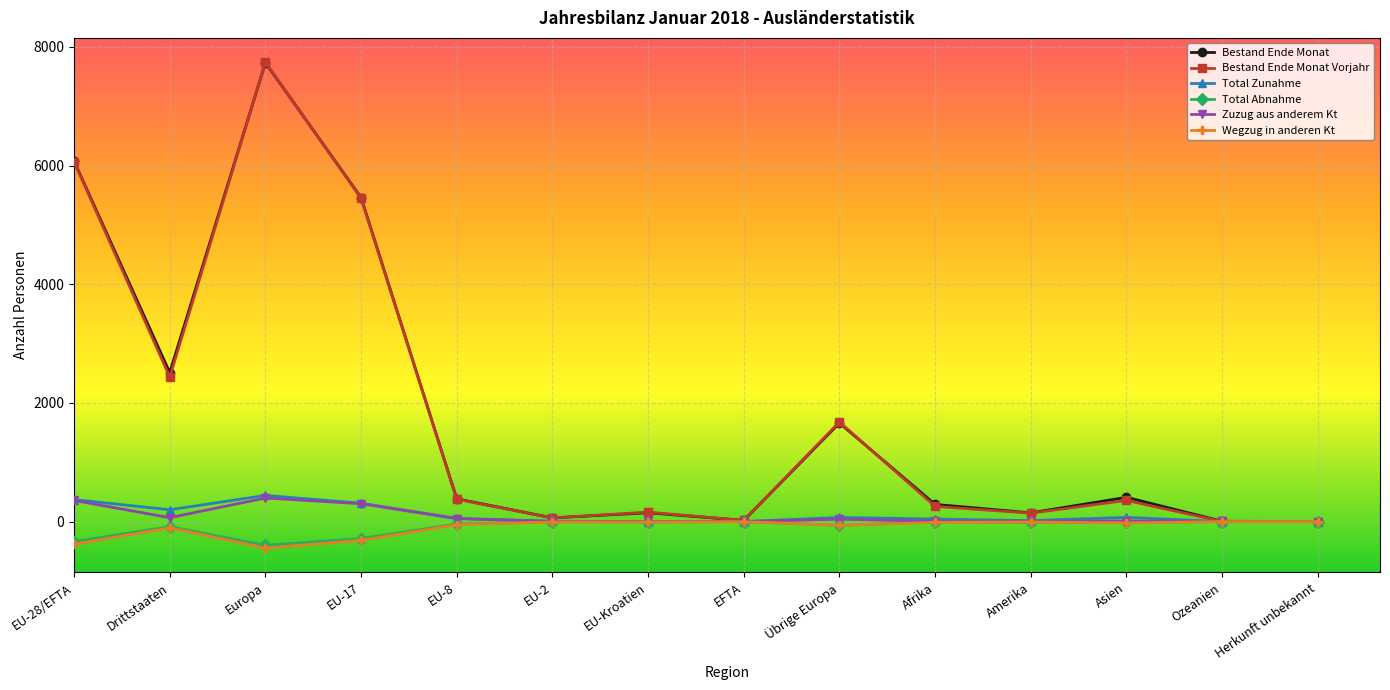

What is the difference between the Zuzug aus anderem Kt values at Übrige Europa and Asien?

31